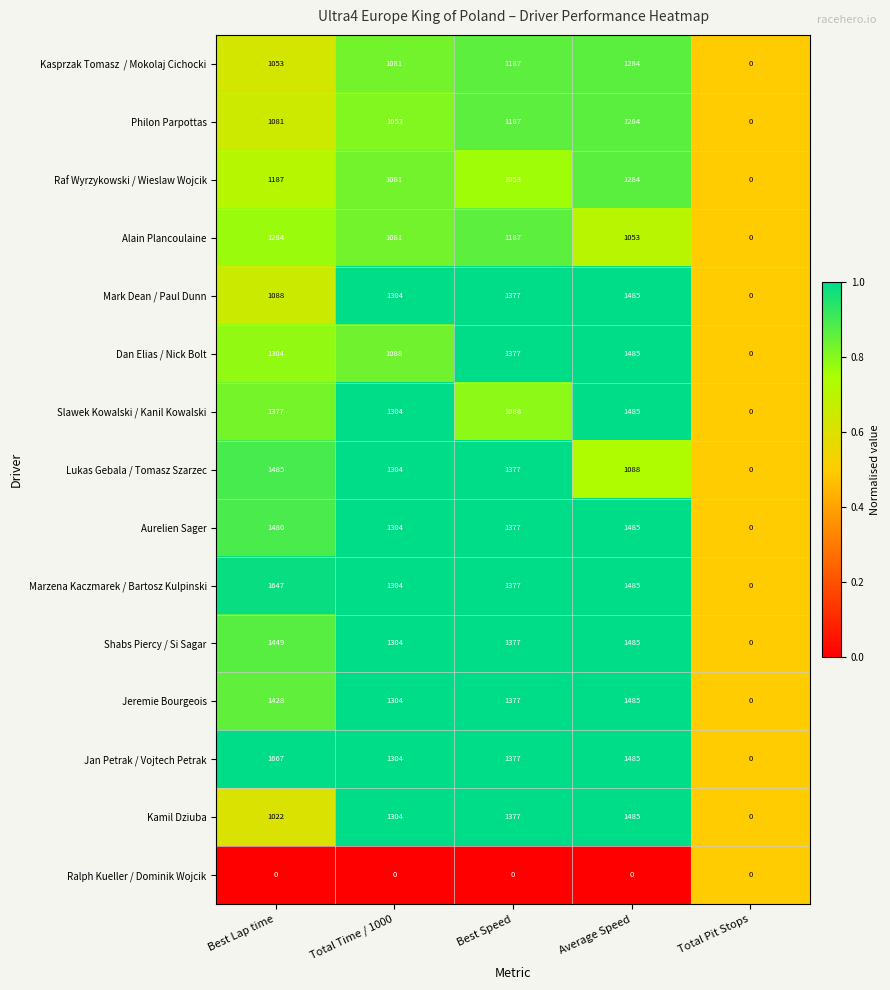

What is the difference between the Raf Wyrzykowski / Wieslaw Wojcik values at Best Speed and Best Lap time?

134